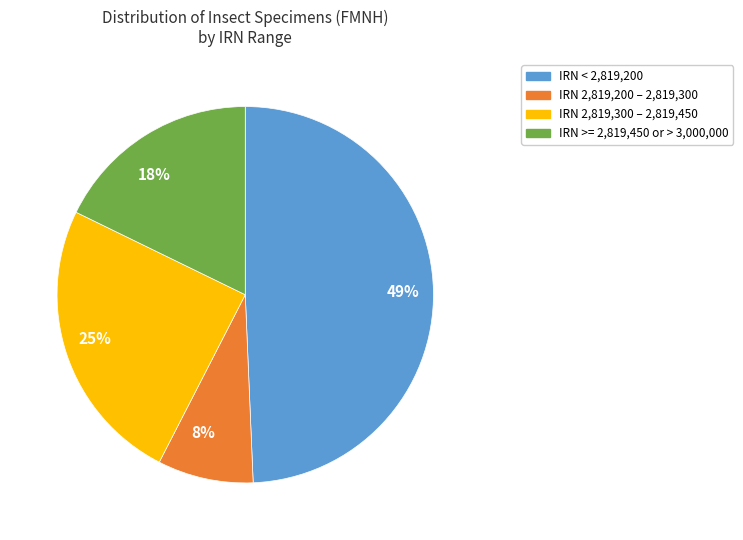

Which slice is the largest?

49%